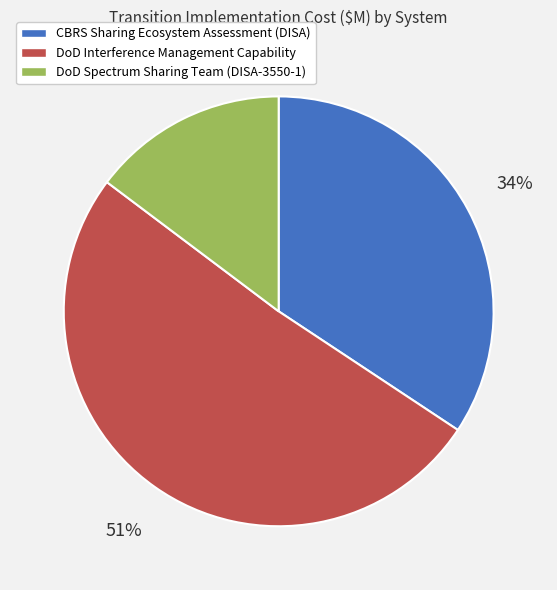

Is there any slice that represents more than half of the pie?

Yes